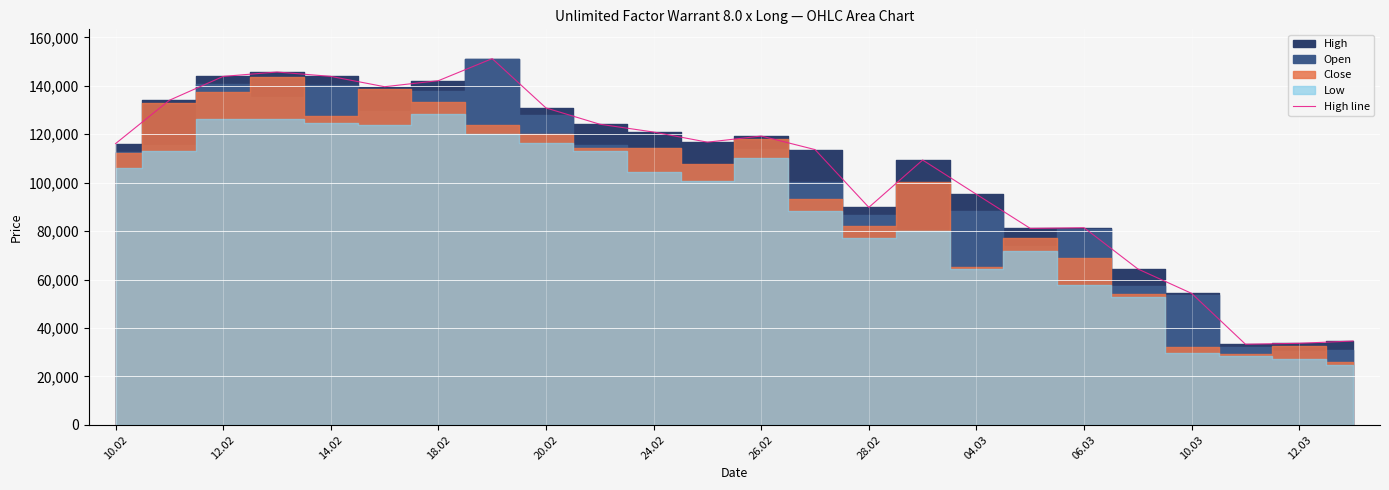

The value of High line at 12.02 is 87940. True or false?

False